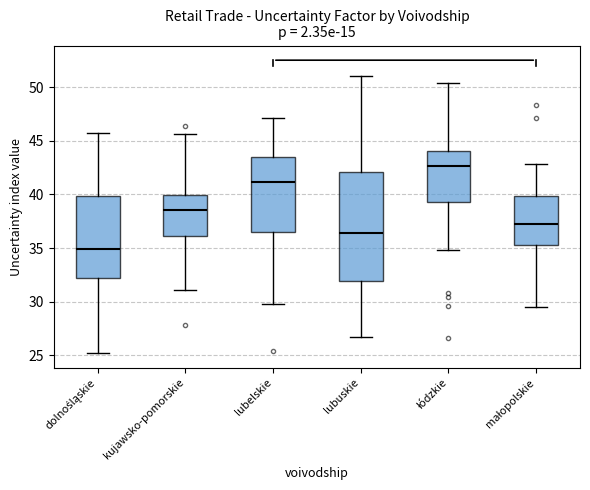

Which box has the highest median line?

łódzkie